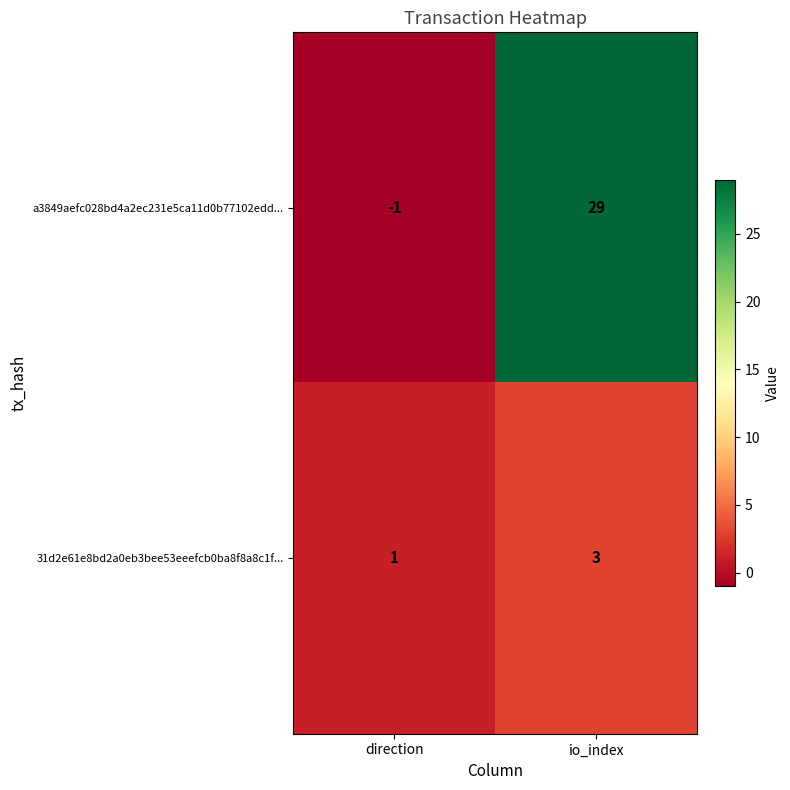

List the series in order of their overall mean, highest first.

a3849aefc028bd4a2ec231e5ca11d0b77102edd..., 31d2e61e8bd2a0eb3bee53eeefcb0ba8f8a8c1f...